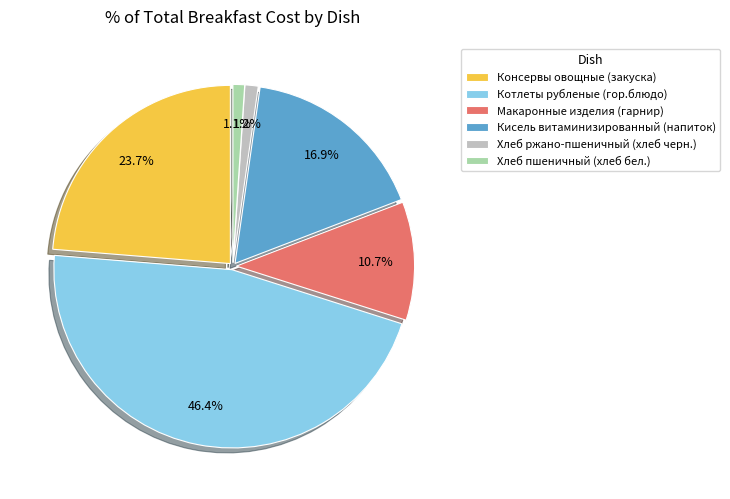

To the nearest percent, what percentage of the pie is Консервы овощные (закуска)?

24%